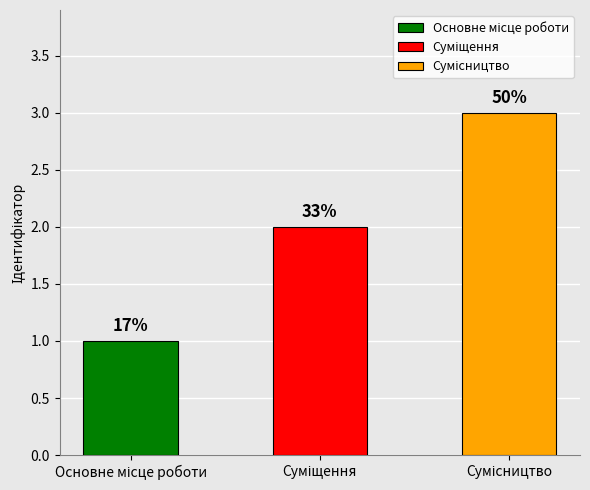

How many data points are less than 2?

1